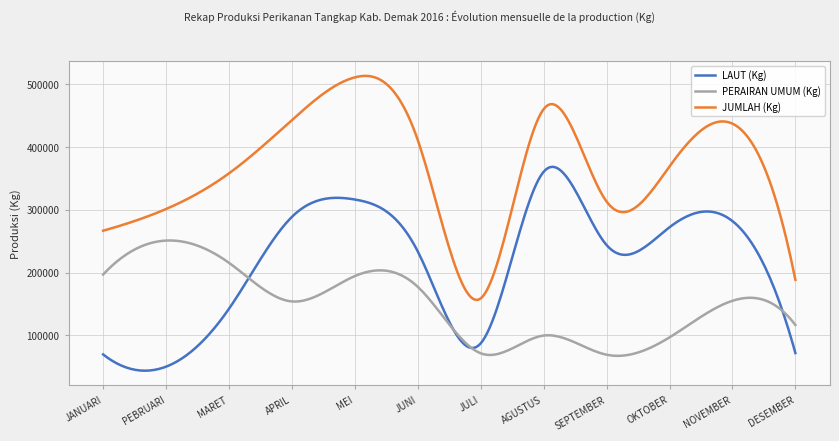

True or false: JUMLAH (Kg) and PERAIRAN UMUM (Kg) cross at least once.

False